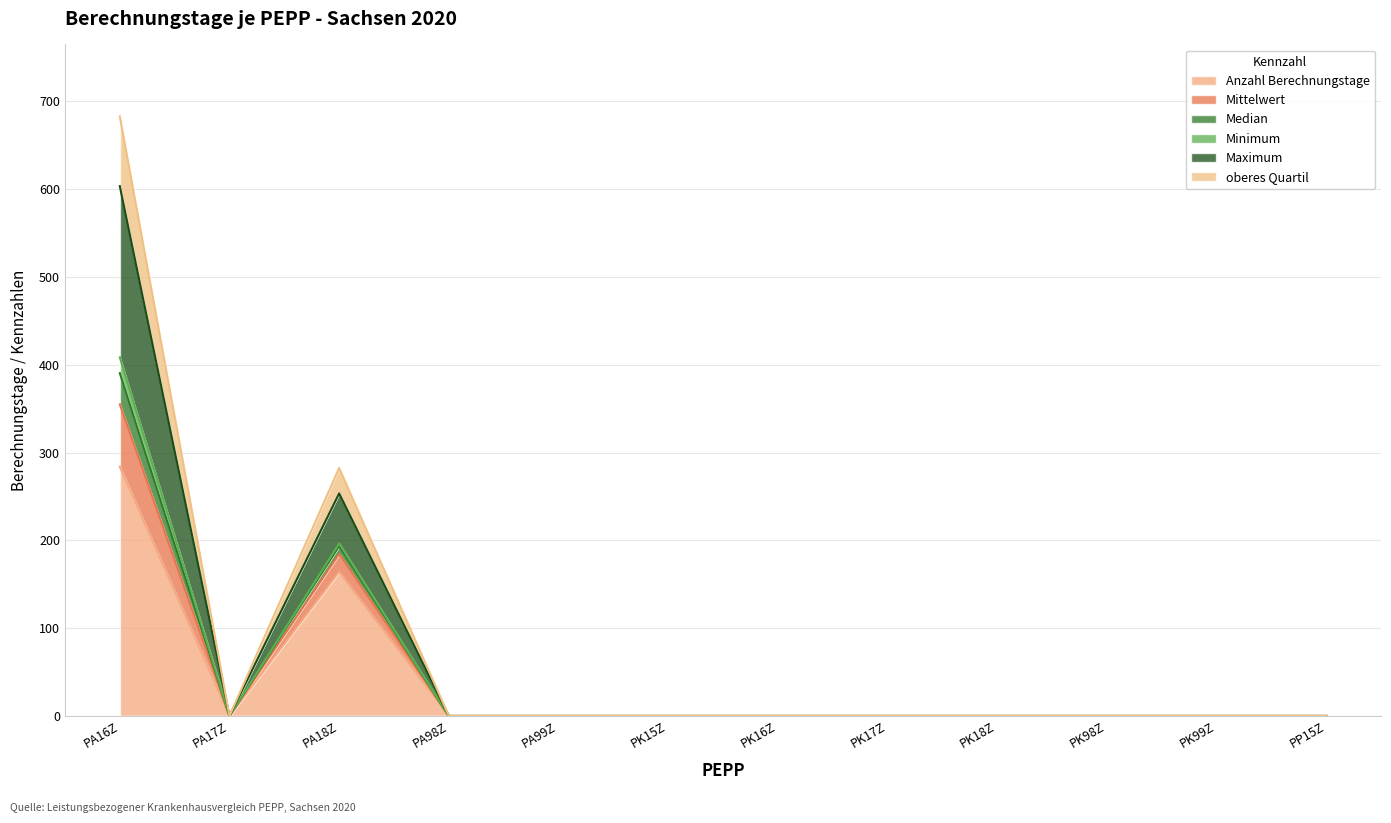

True or false: Mittelwert and Median cross at least once.

False